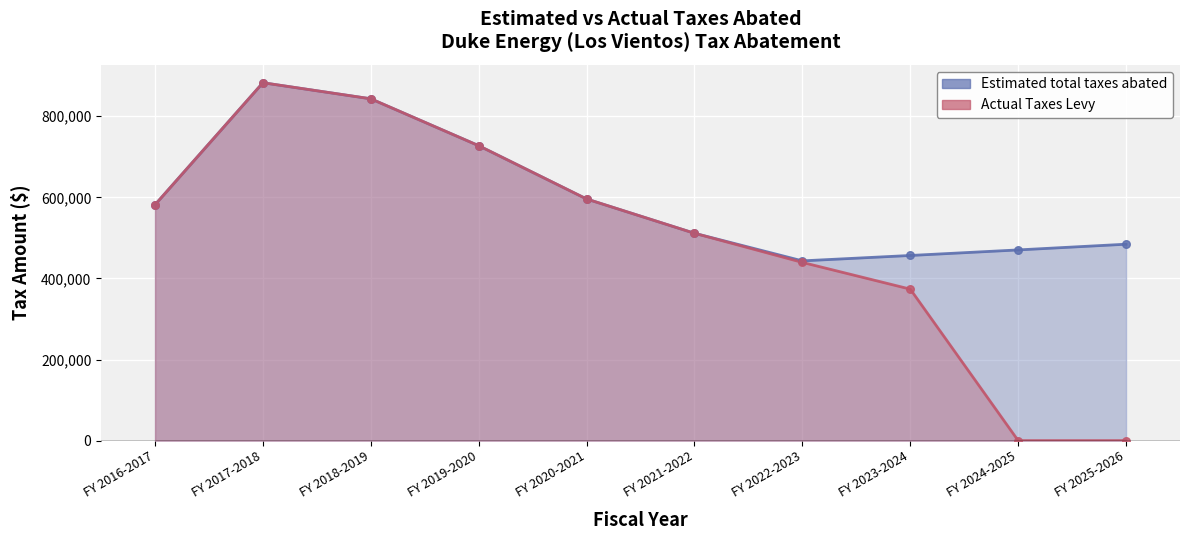

At which category is the sum across all series the highest?

FY 2017-2018